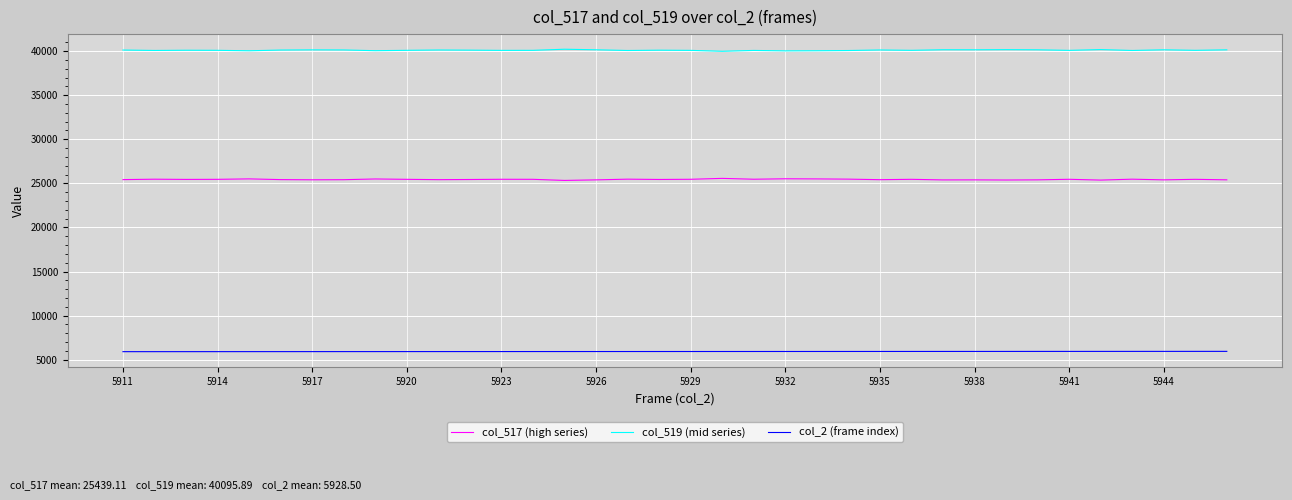

Rank the series by their average value, from lowest to highest.

col_2 (frame index), col_517 (high series), col_519 (mid series)